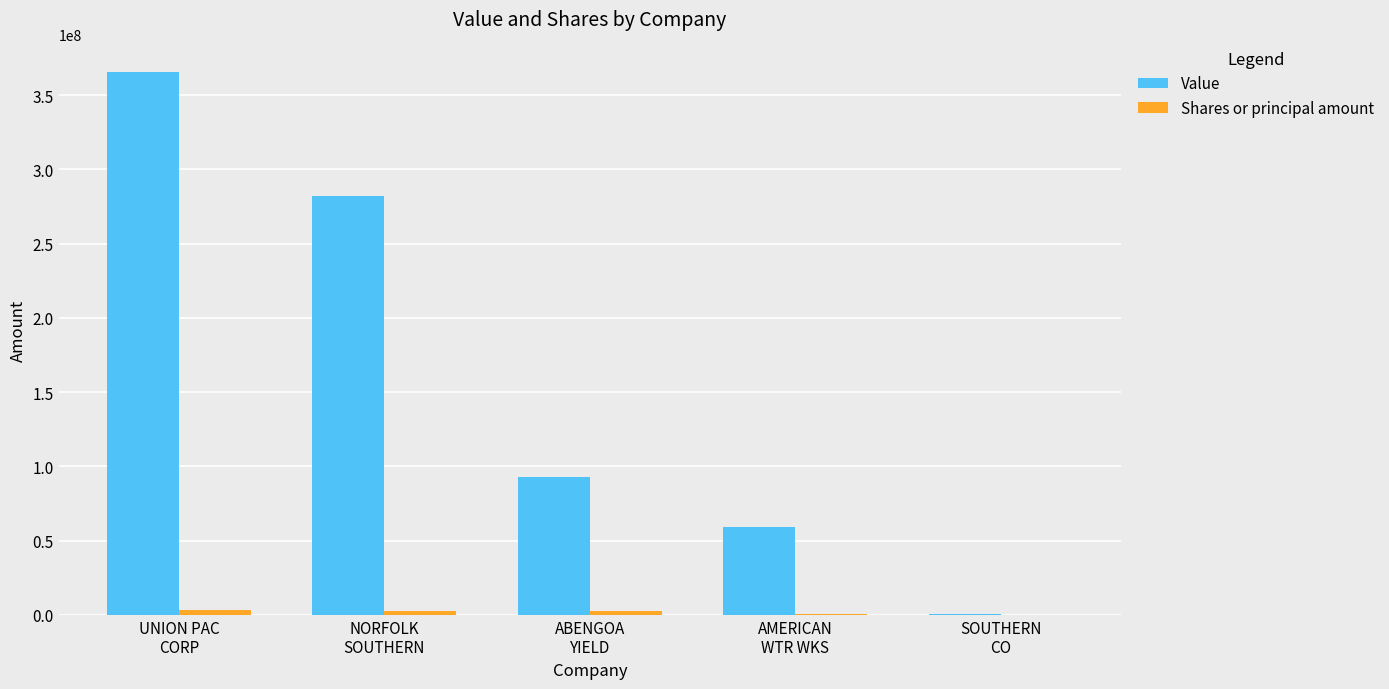

Count the number of categories in the chart.

5